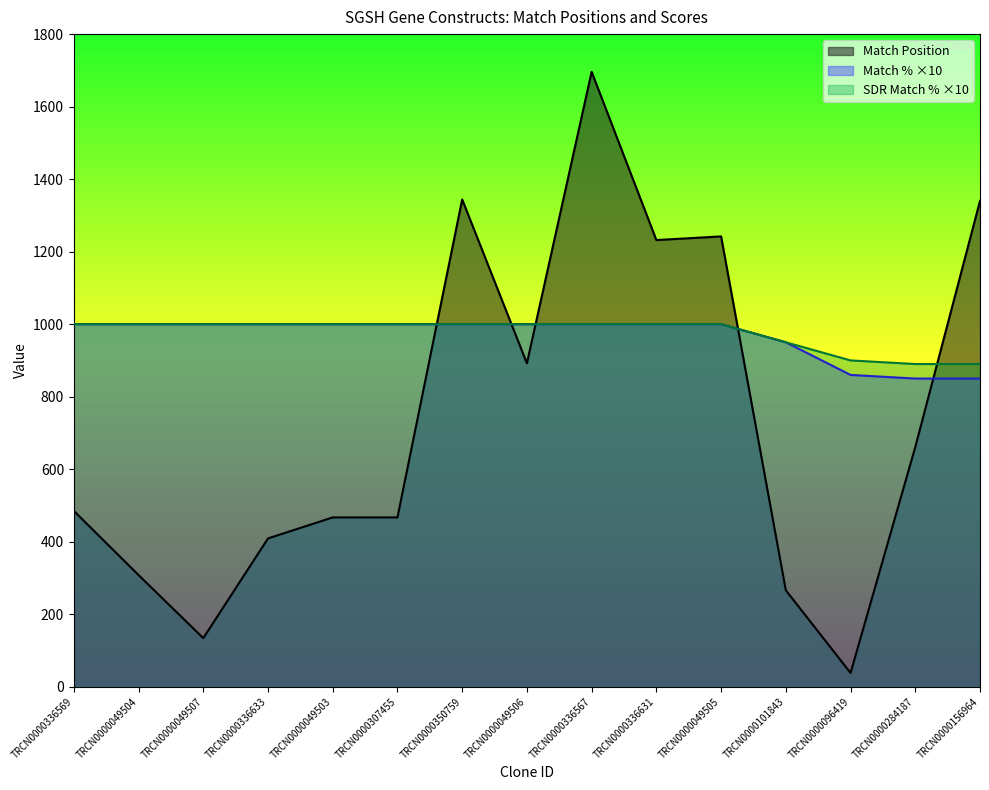

What is the sum of all Match % values?

14510